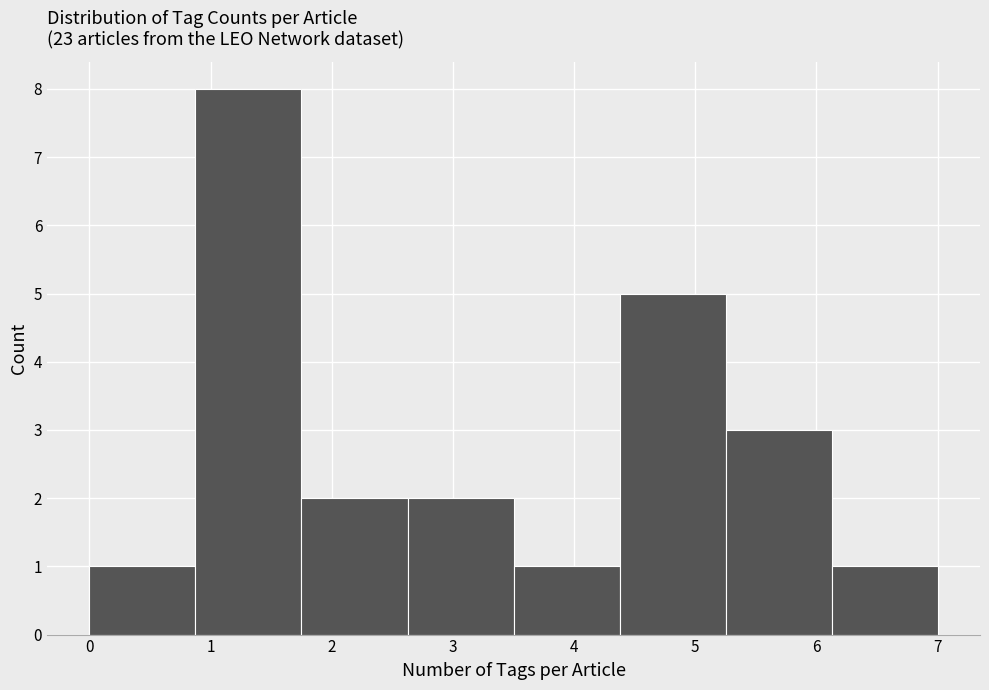

Over which range of the x-axis is the bar tallest?

0.9 to 1.8